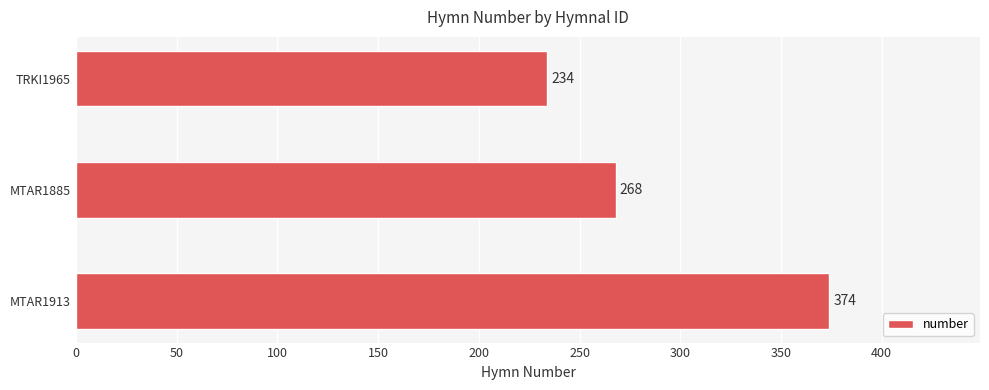

What is the difference between the maximum and second lowest values?

106